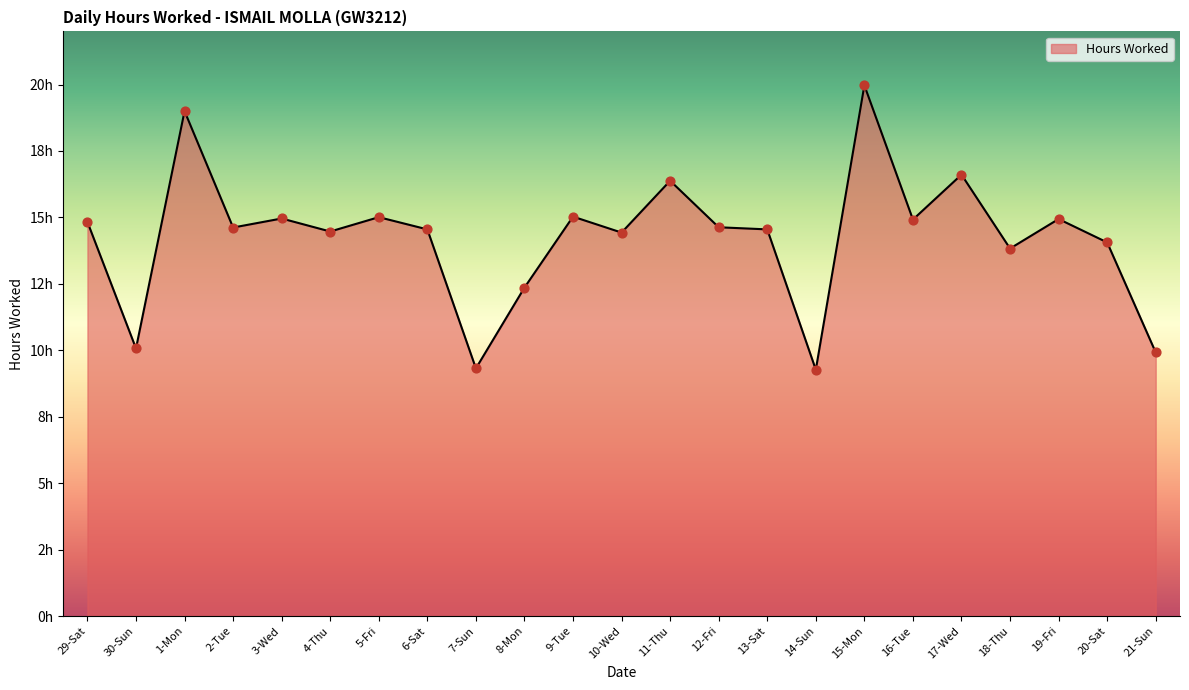

What is the change in value from 7-Sun to 15-Mon?

+10.6